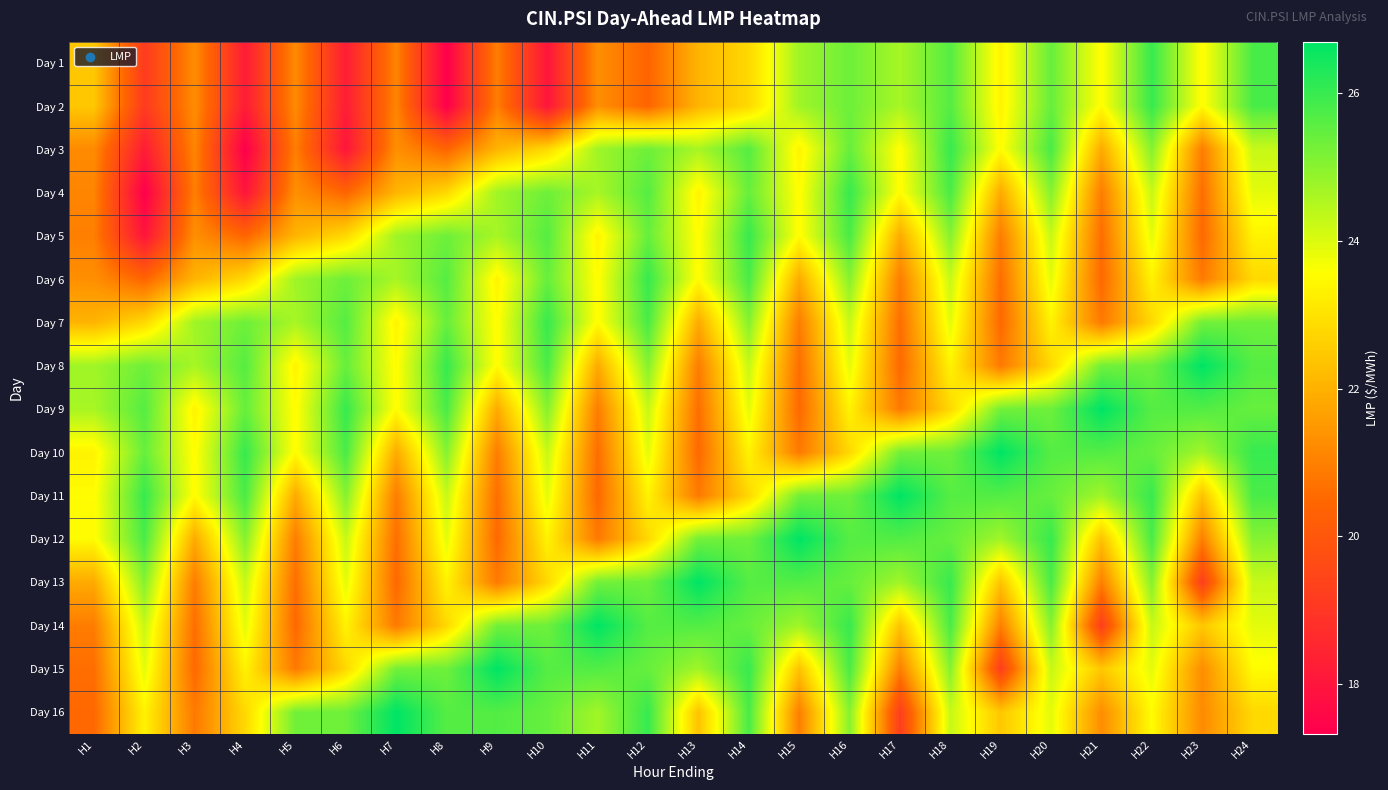

Rank the series by their maximum value, from lowest to highest.

Day 1, Day 2, Day 3, Day 4, Day 5, Day 6, Day 7, Day 8, Day 9, Day 10, Day 11, Day 12, Day 13, Day 14, Day 15, Day 16